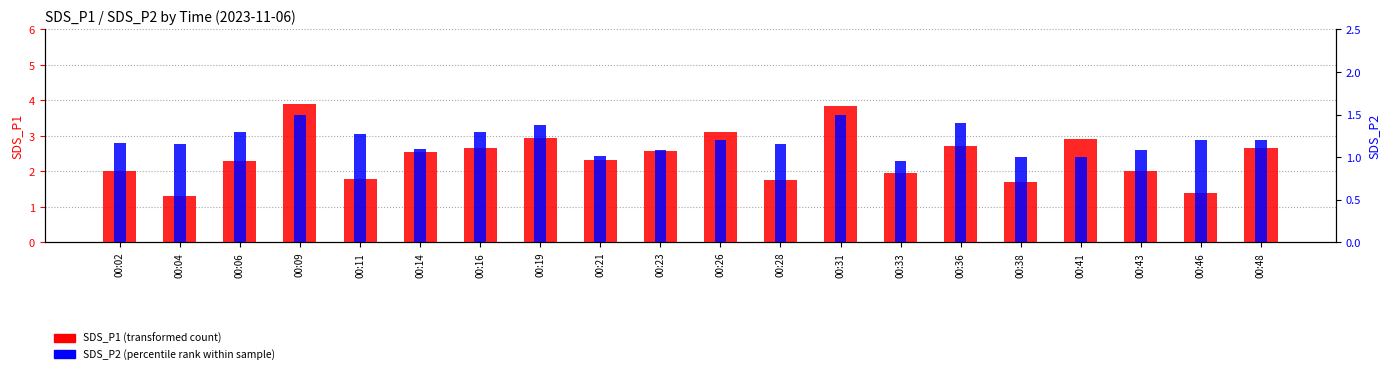

At how many categories does at least one series exceed 1?

20